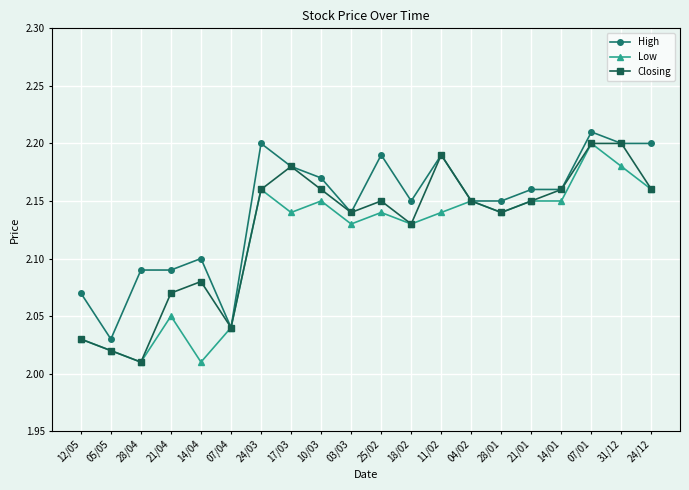

At which label does Closing reach its minimum?

28/04